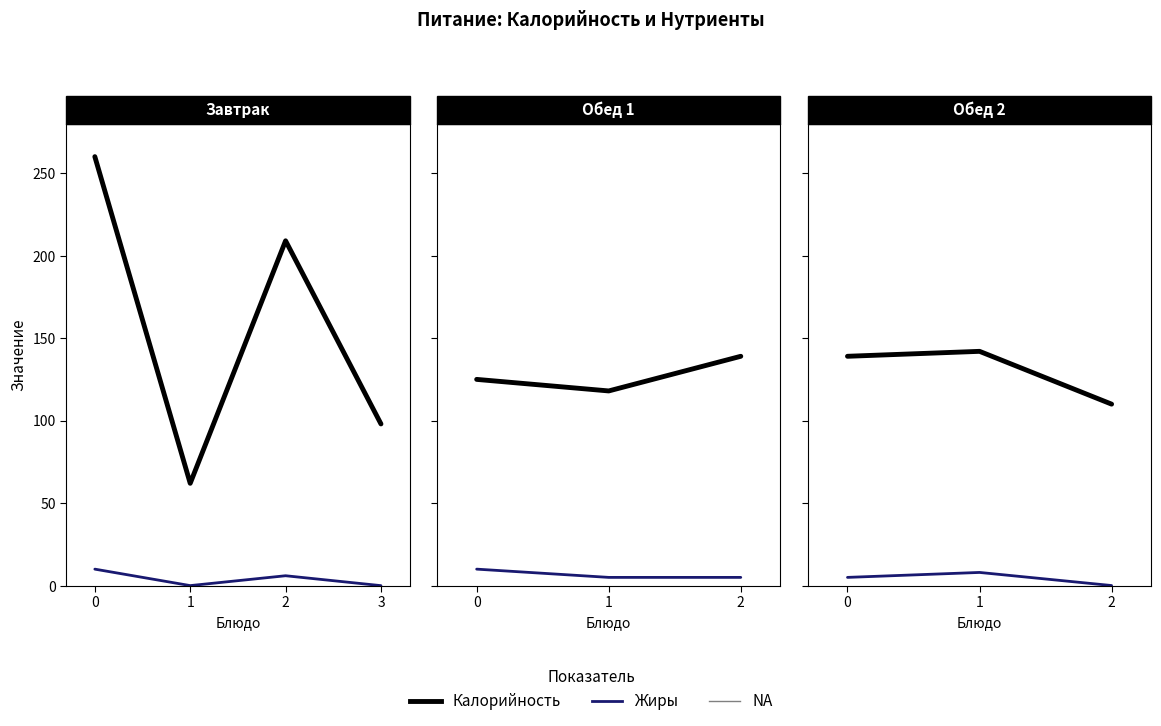

How many data points in Жиры are above 5?

1